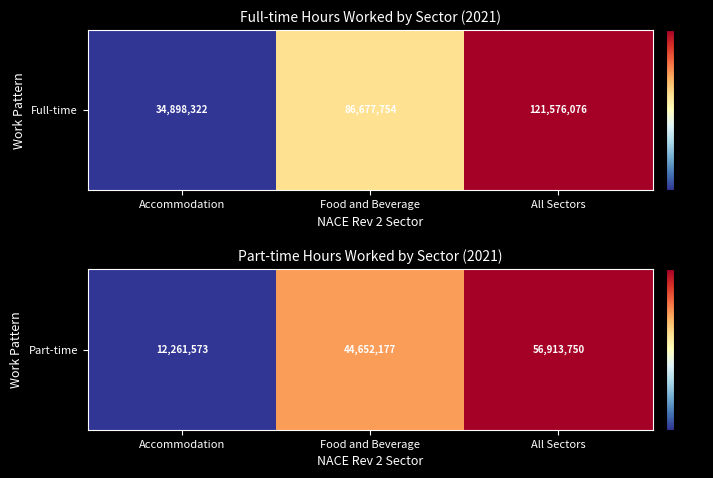

Is it true that the value at Food and Beverage is 44652177?

True